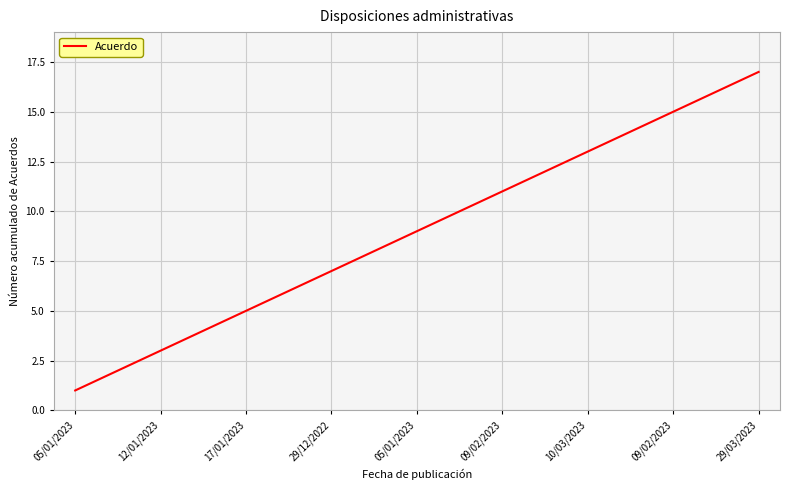

What is the difference between the maximum and minimum values?

16